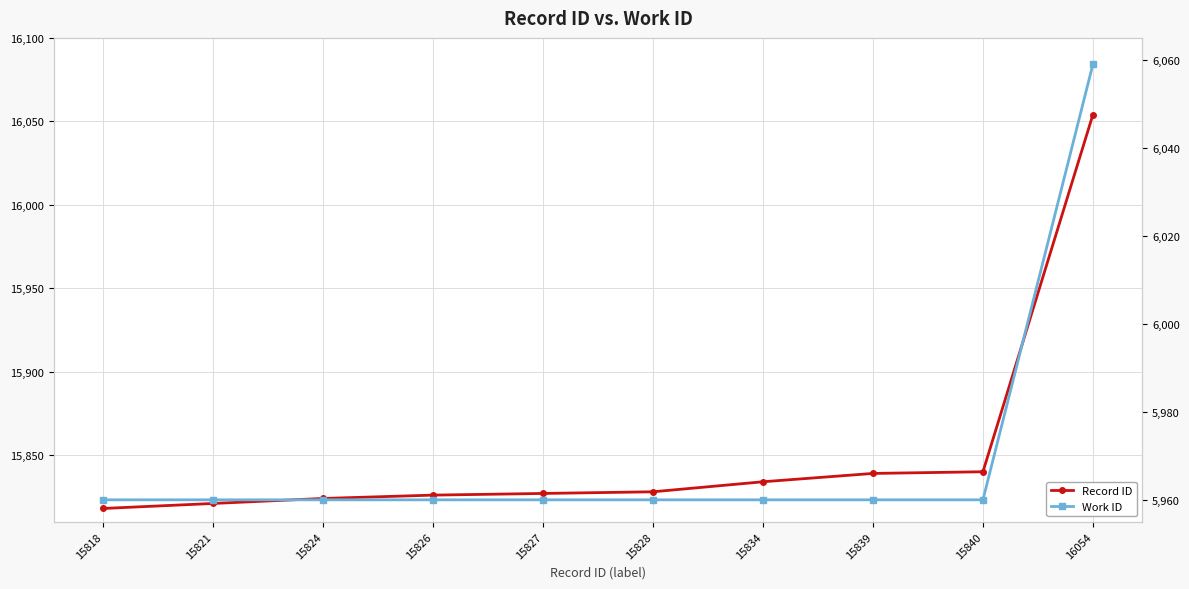

True or false: Record ID has more than 0 points higher than both neighbors.

False